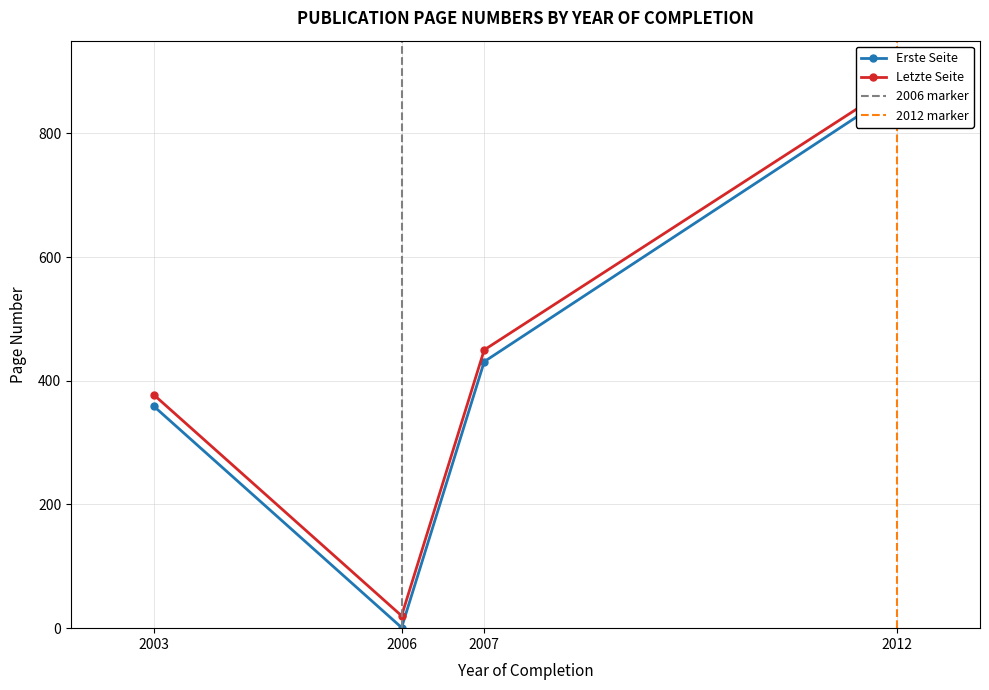

What are all the series names shown in the legend?

Erste Seite, Letzte Seite